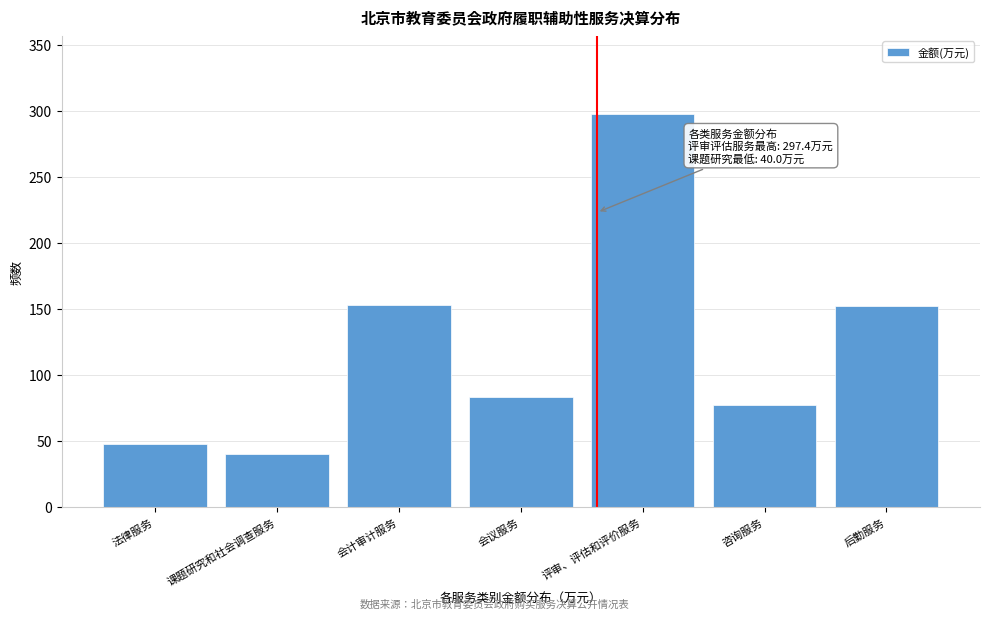

What is the value of the 7th bar from the left?

152.1